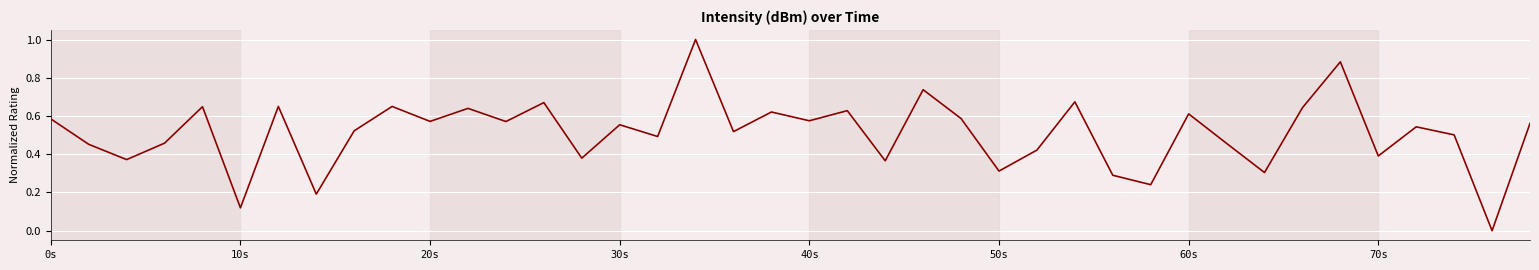

Is this an area chart (filled region under the line)?

No